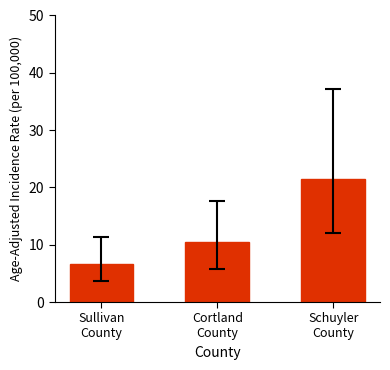

Where does the data first go above 10?

Cortland
County